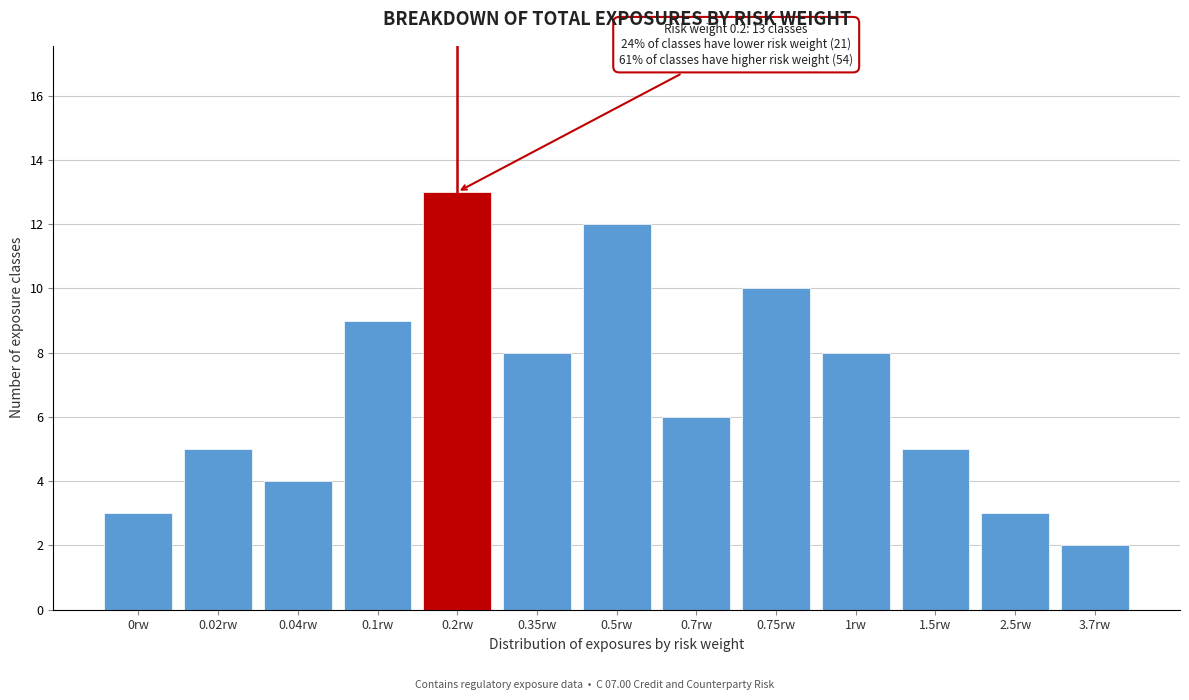

Reading left to right, list all the values displayed in this chart.

3	5	4	9	13	8	12	6	10	8	5	3	2